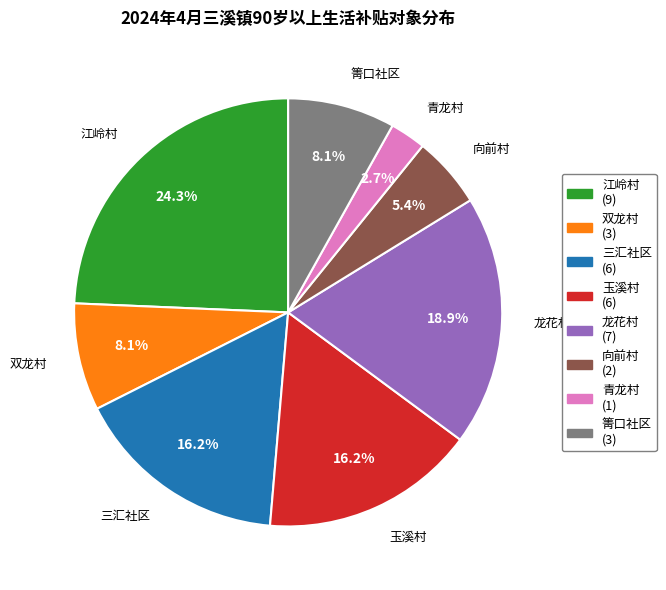

What is the ratio of the value at 箐口社区 to the value at 双龙村?

1.0